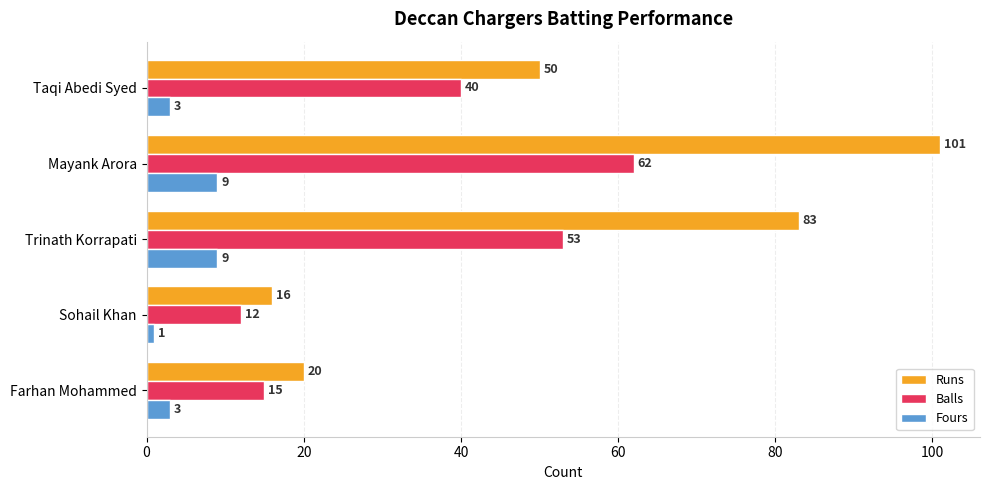

What is the approximate value of Fours at Mayank Arora?

9